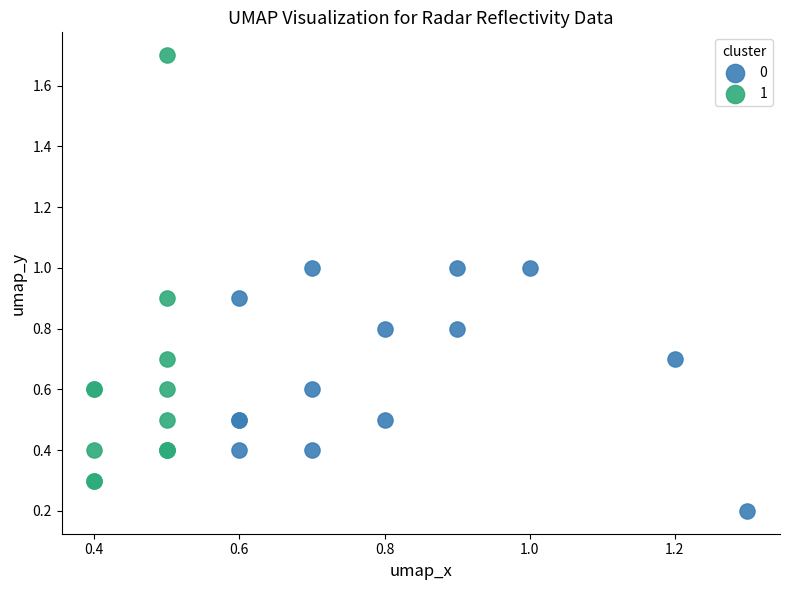

Which series contains the lowest Y value?

0